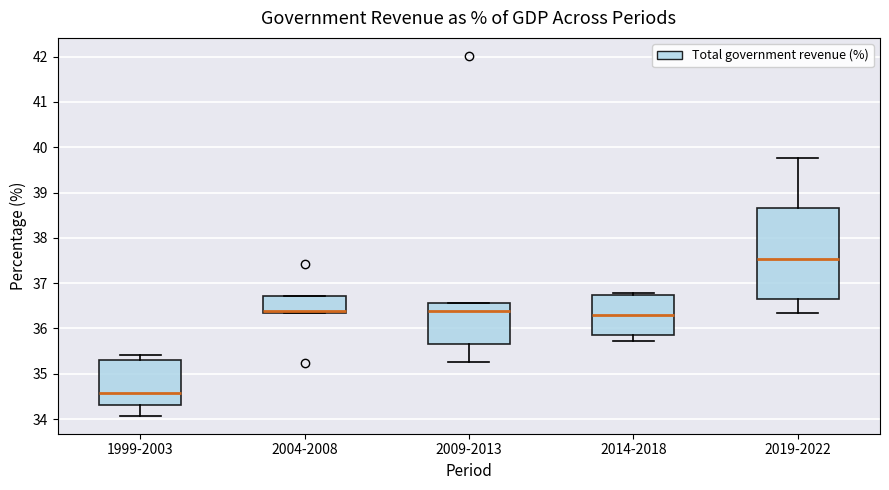

Reading left to right, transcribe this box plot: for each box, give where its median line is, the range the box spans, and where its two whiskers end, as read against the y-axis. The values are not printed on the chart, so give them approximately, as read against the axis.

1999-2003: median 34.6, box 34.3 to 35.3, whiskers 34.1 to 35.4
2004-2008: median 36.4 (drawn on the box's lower edge), box 36.3 to 36.7, whiskers 36.3 to 36.7
2009-2013: median 36.4, box 35.6 to 36.6, whiskers 35.3 to 36.6
2014-2018: median 36.3, box 35.9 to 36.7, whiskers 35.7 to 36.8
2019-2022: median 37.5, box 36.6 to 38.7, whiskers 36.3 to 39.8